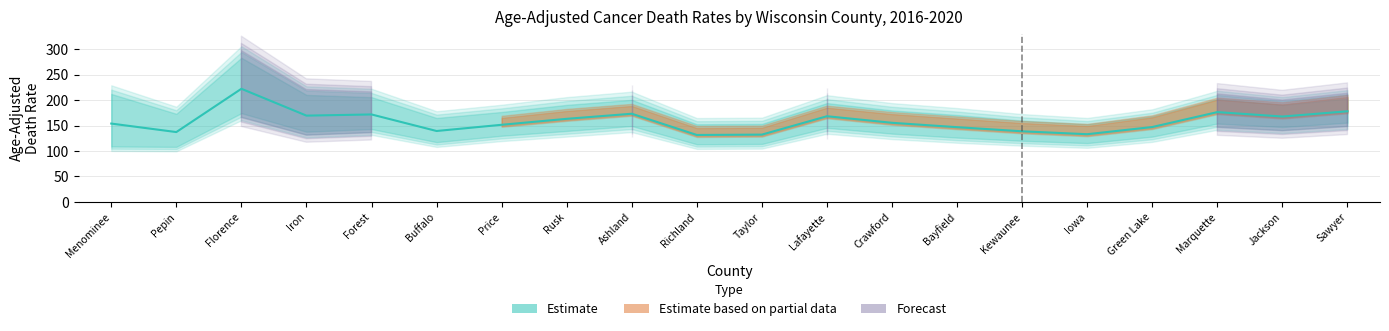

Count the number of values greater than 155.

10